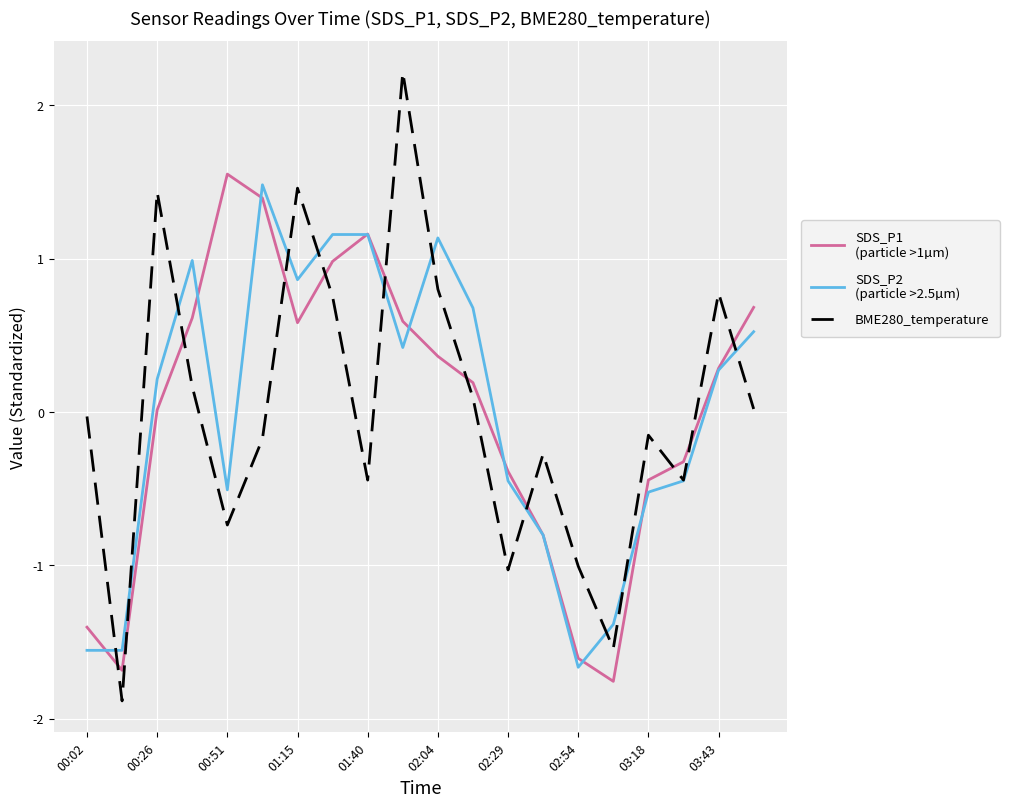

True or false: SDS_P2
(particle >2.5µm) has a value of -2.0 at 15.

False